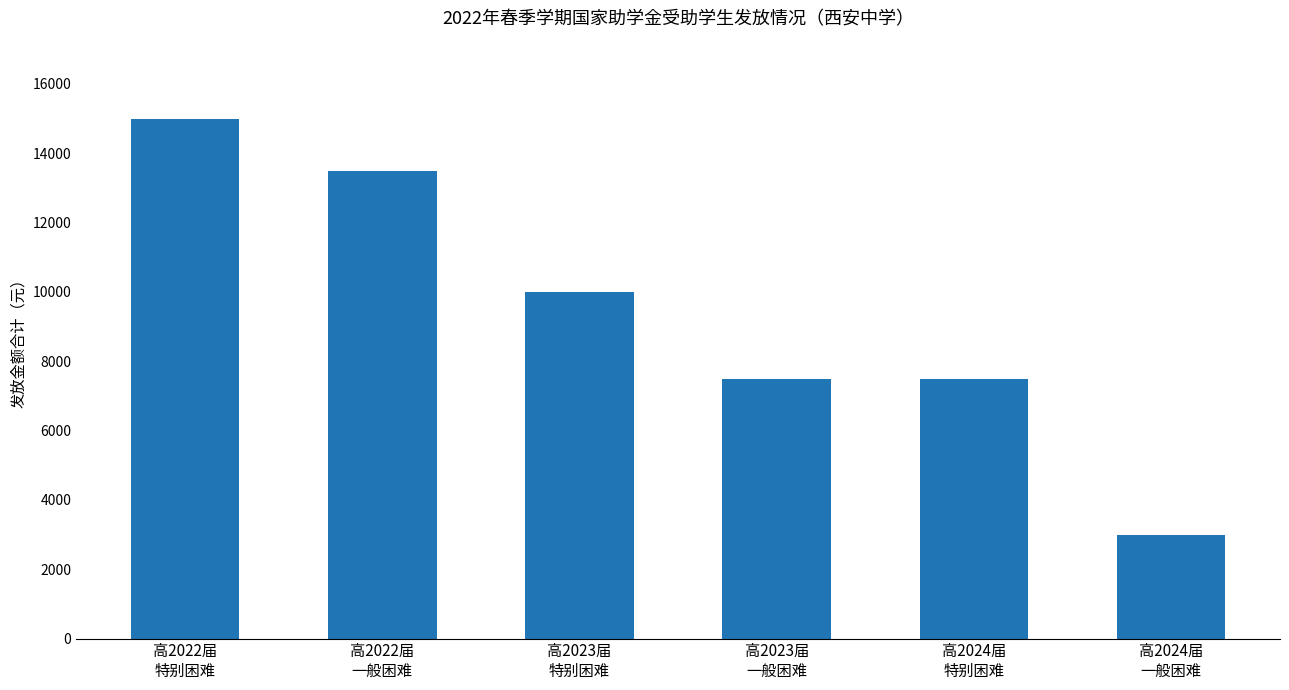

What is the sum of all values?

56500